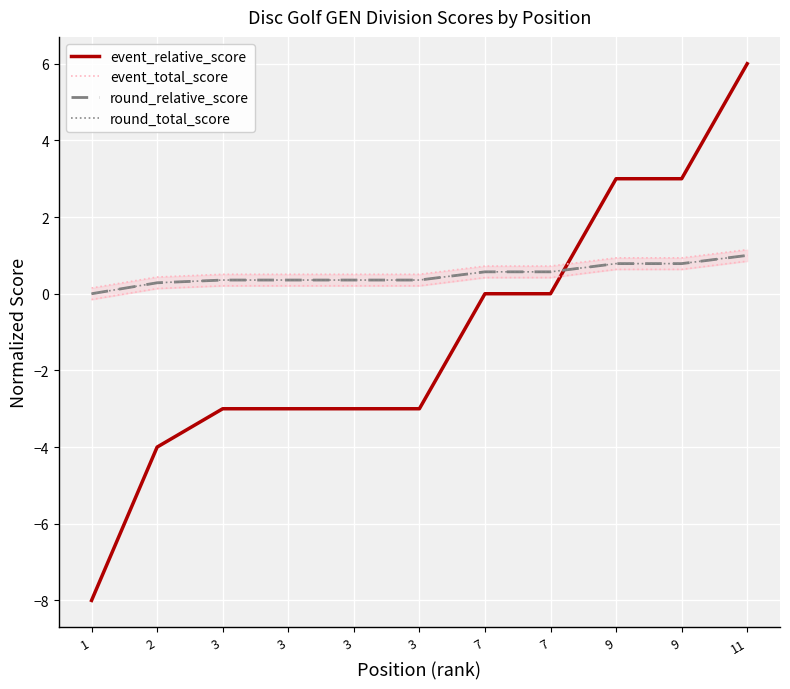

How many lines are shown in the chart?

4